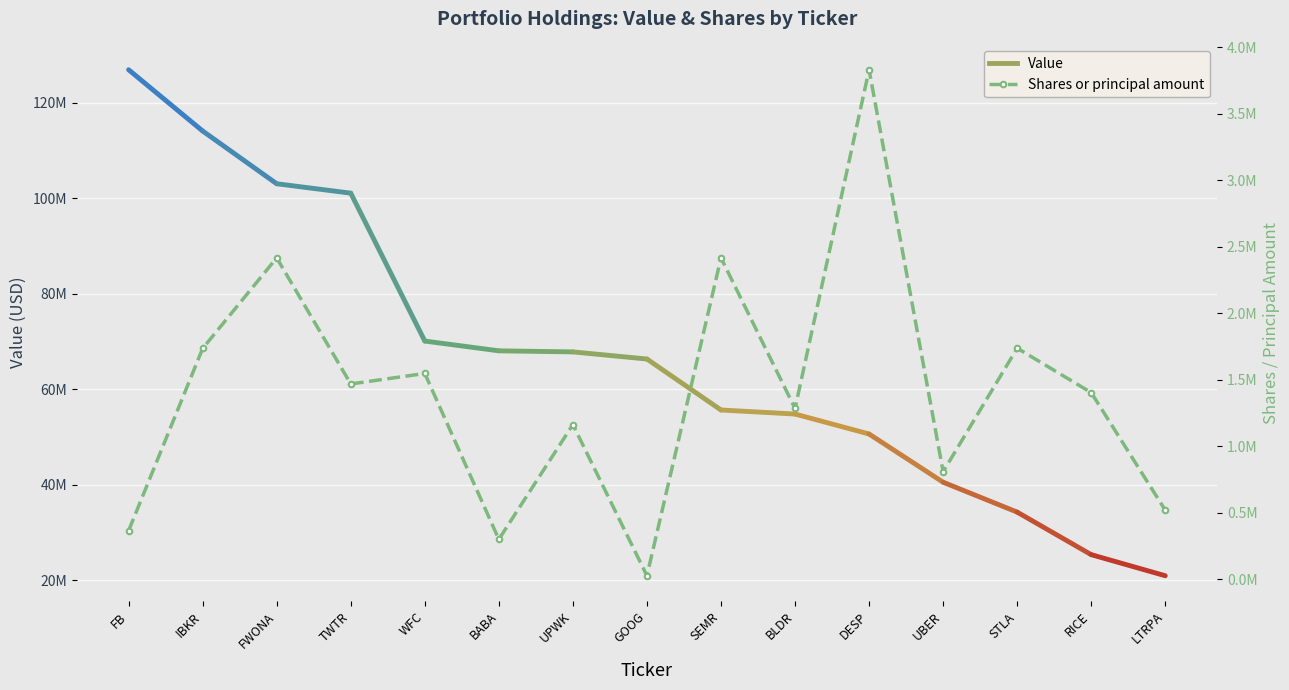

What is the difference between the values at LTRPA and UPWK?

644212